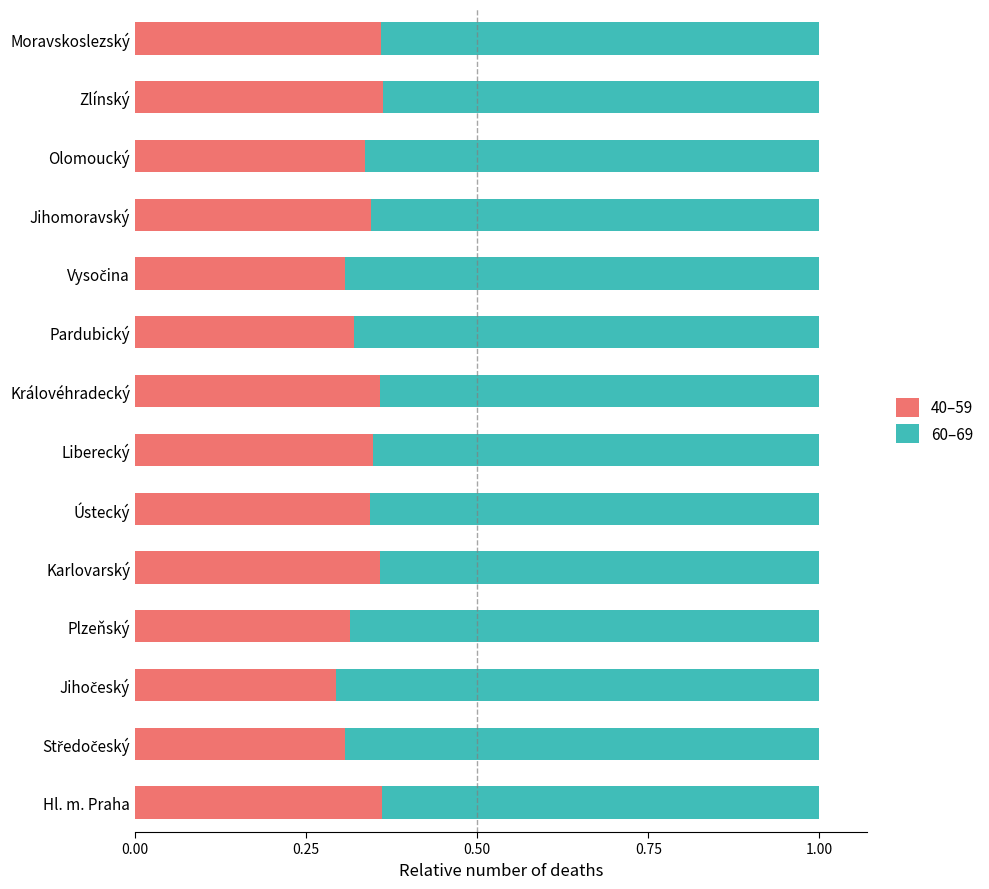

What is the total value across all series at Liberecký?

1.0